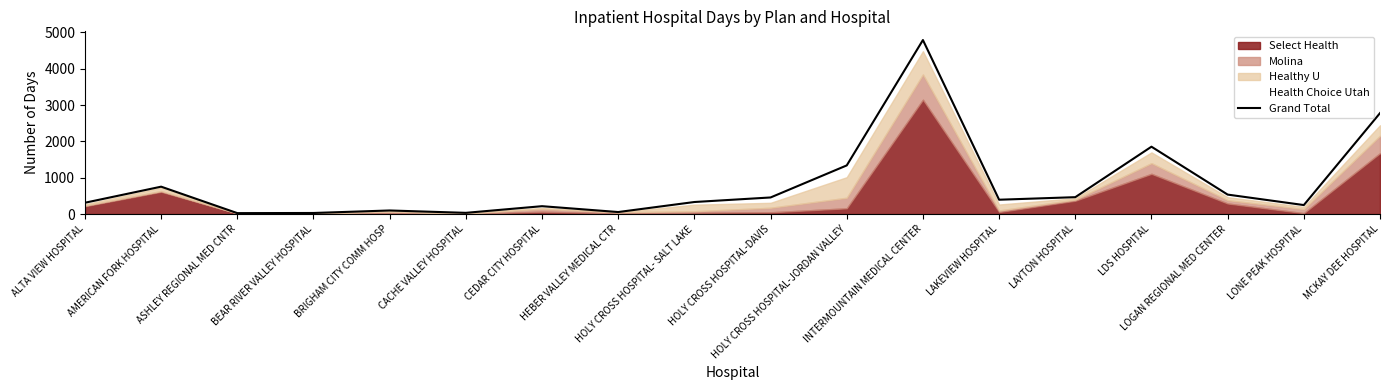

How many interior local peaks (higher than both neighbors) does the data have?

5